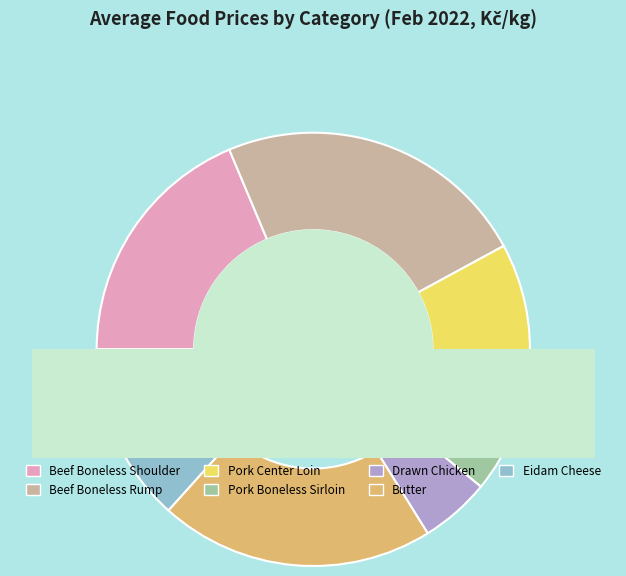

What percentage is the Beef Boneless Shoulder slice, to the nearest percent?

19%